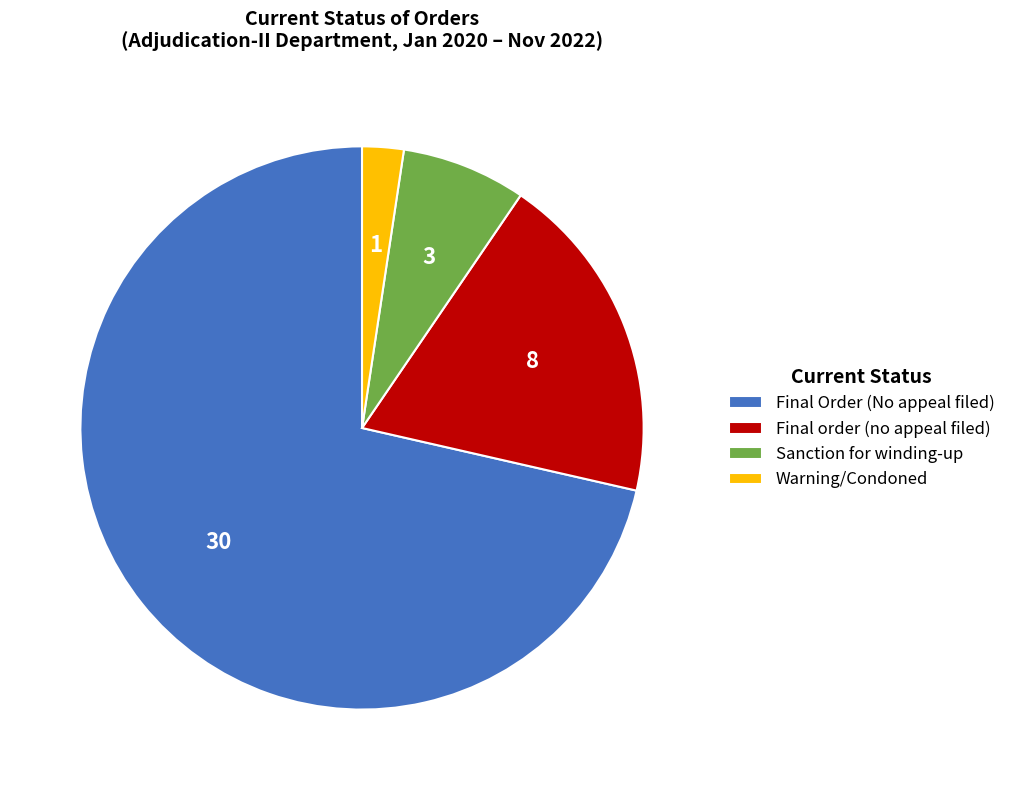

Which slice represents more than half of the pie?

Final Order (No appeal filed)